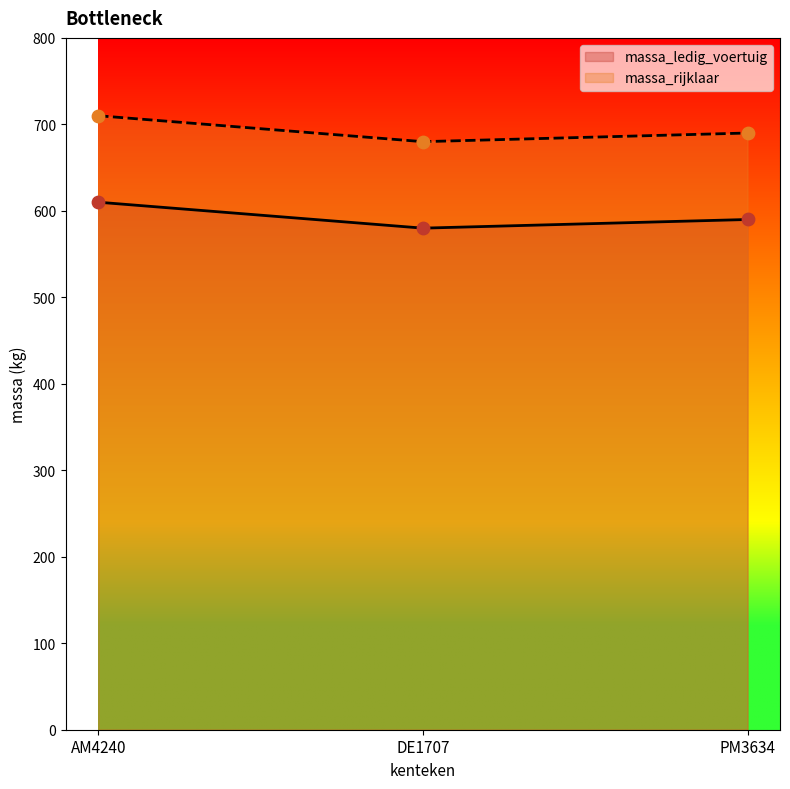

What is the total value across all series at DE1707?

1260